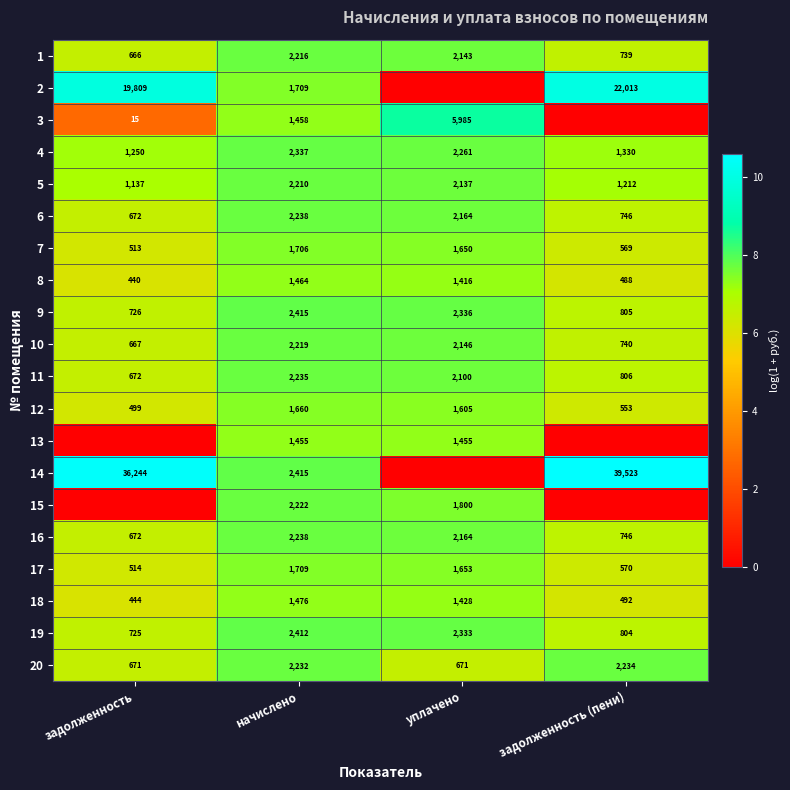

The value of 4 at начислено is 2.6. True or false?

False